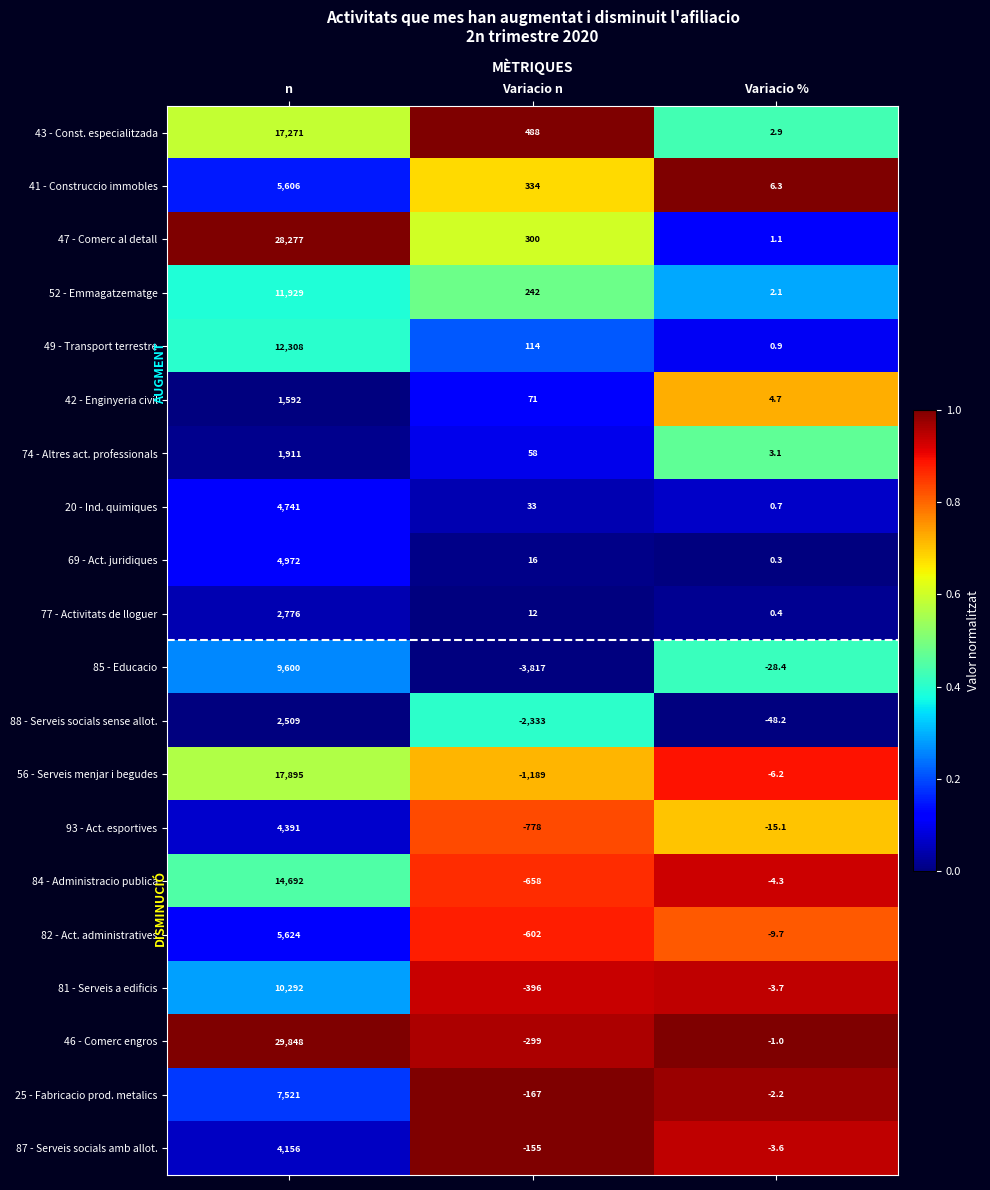

At which label does 88 - Serveis socials sense allot. first exceed -48?

n